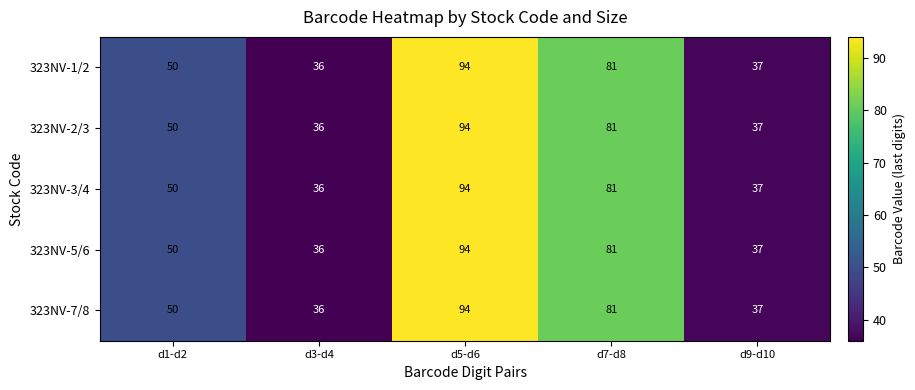

The 323NV-3/4 series shows 46 at d5-d6. True or false?

False